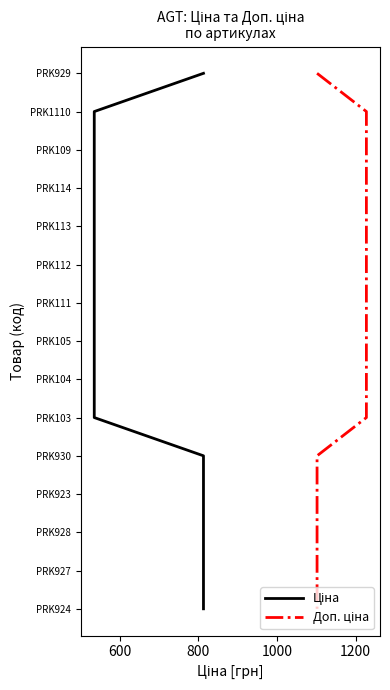

The Ціна series shows 0 at 600. True or false?

False